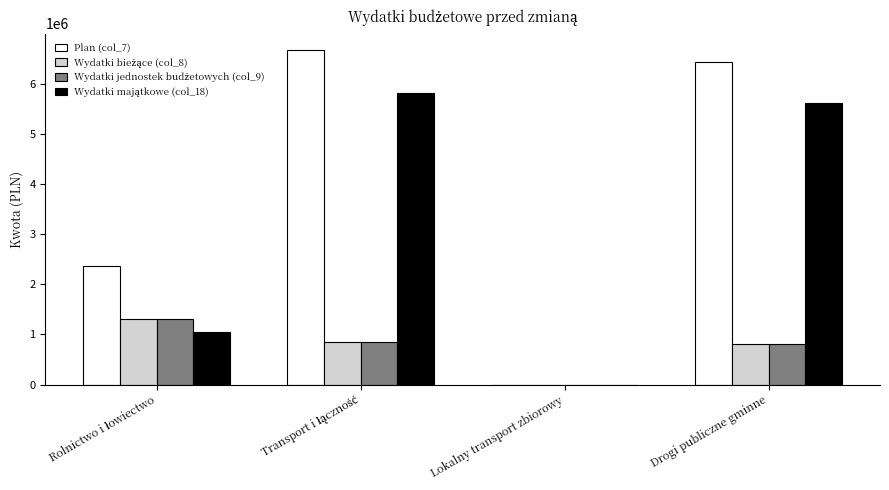

What is the highest value of the Plan (col_7) series?

6663703.1